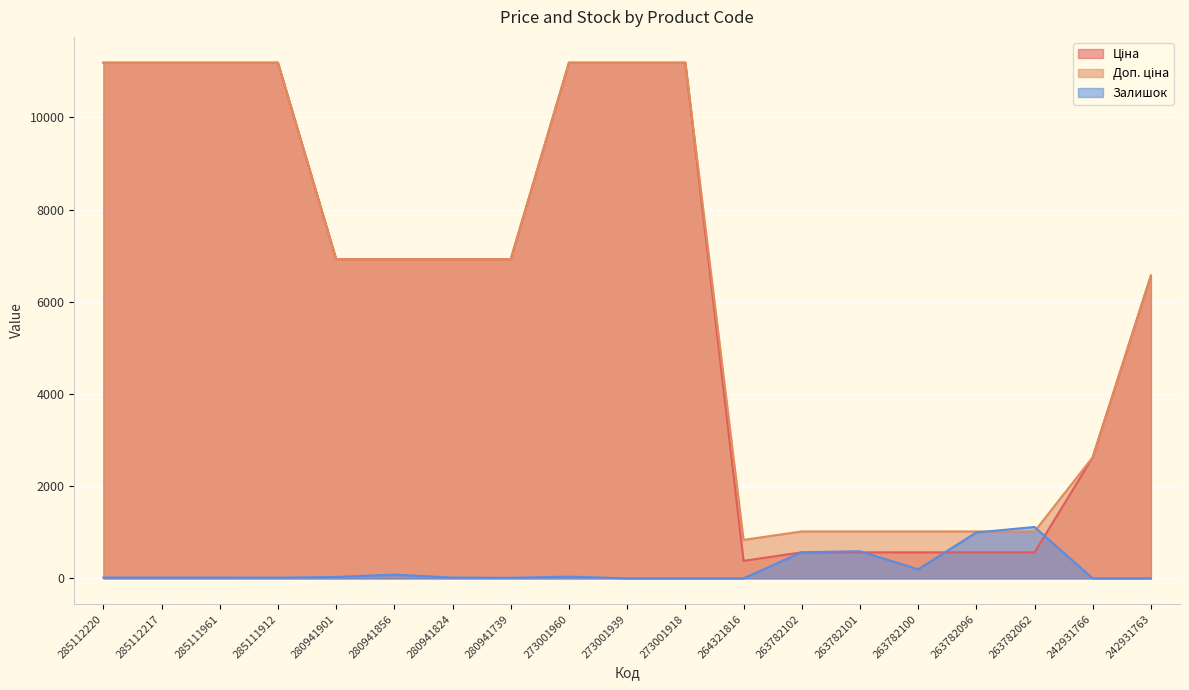

Between 285111961 and 285112217, which is larger?

285111961